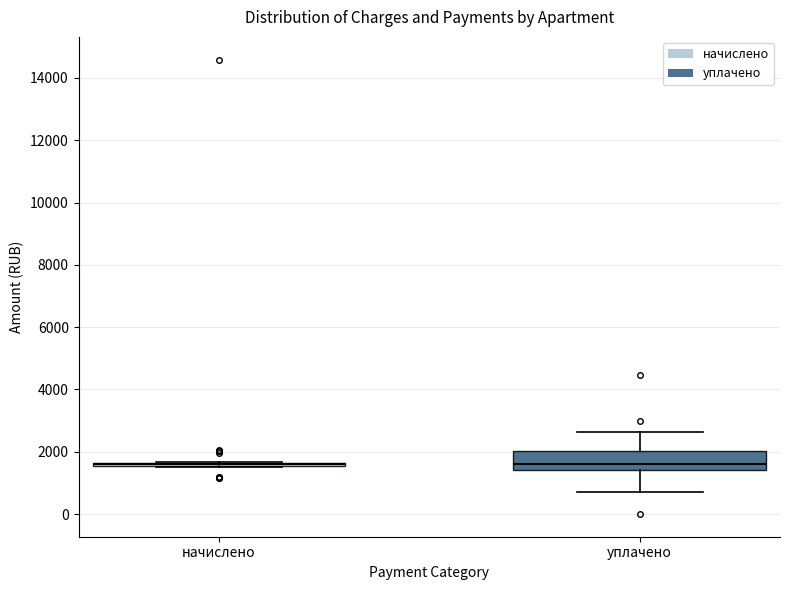

Which box is the tallest, from its lower edge to its upper edge?

уплачено